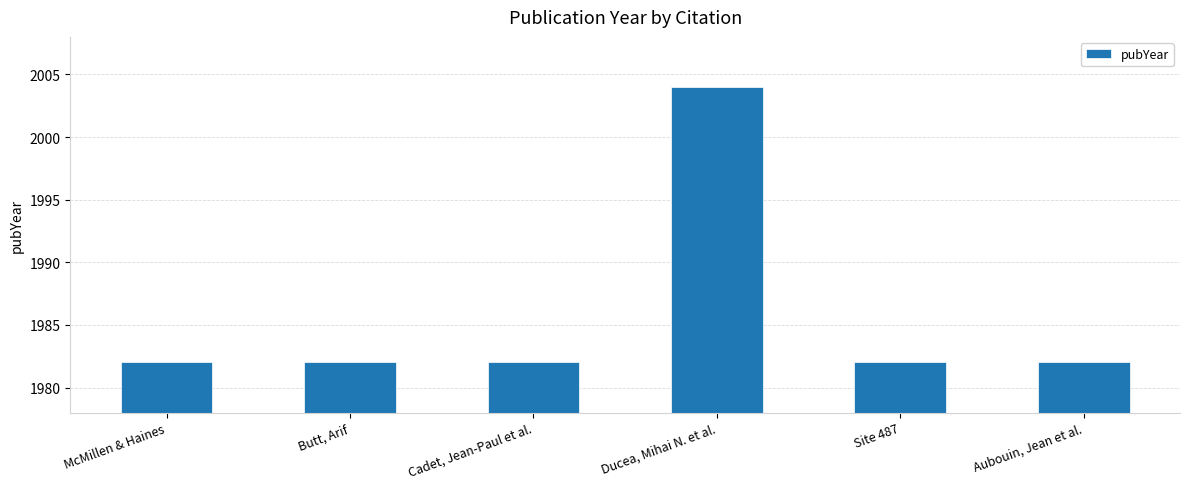

What is the value of the 5th bar from the left?

1982